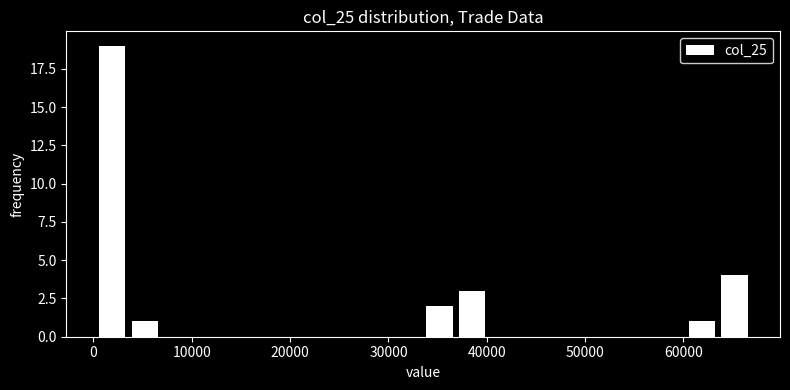

Around what value on the x-axis is the tallest bar? Give the approximate position of its centre, as read against the axis.

2000